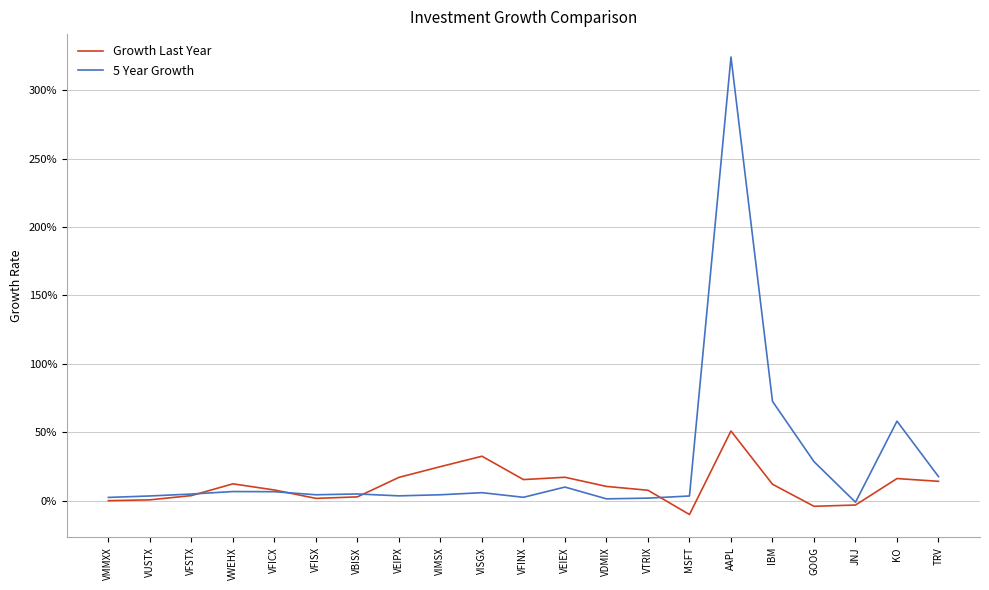

At which category does the chart reach its peak across all series?

AAPL